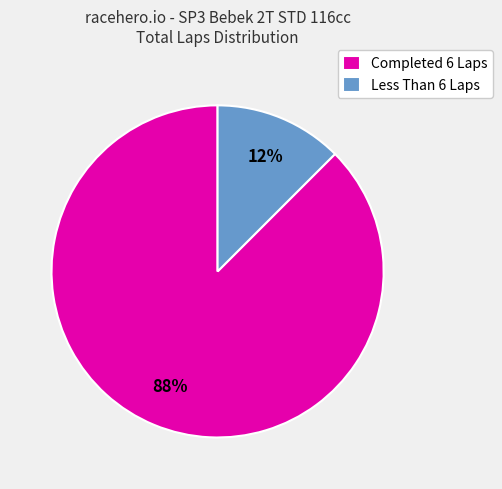

Between Completed 6 Laps and Less Than 6 Laps, which is larger?

Completed 6 Laps